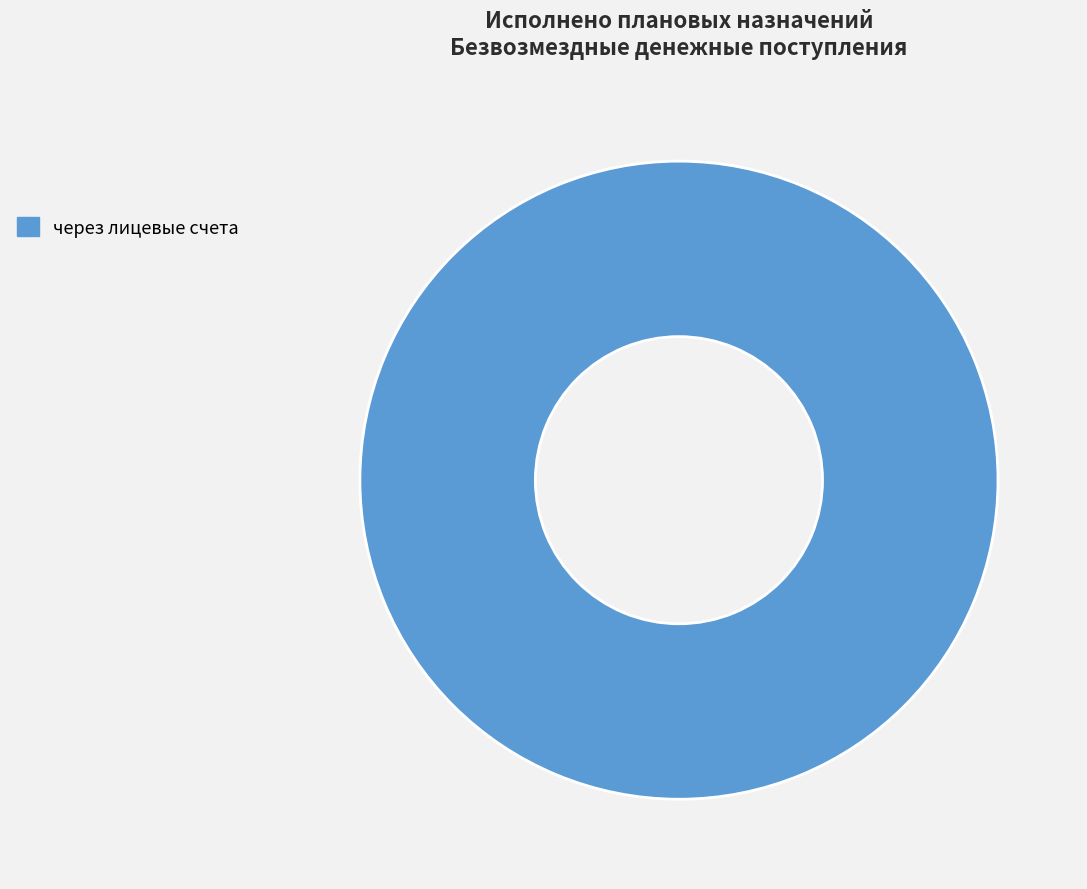

True or false: через лицевые счета accounts for 93% of the total.

False